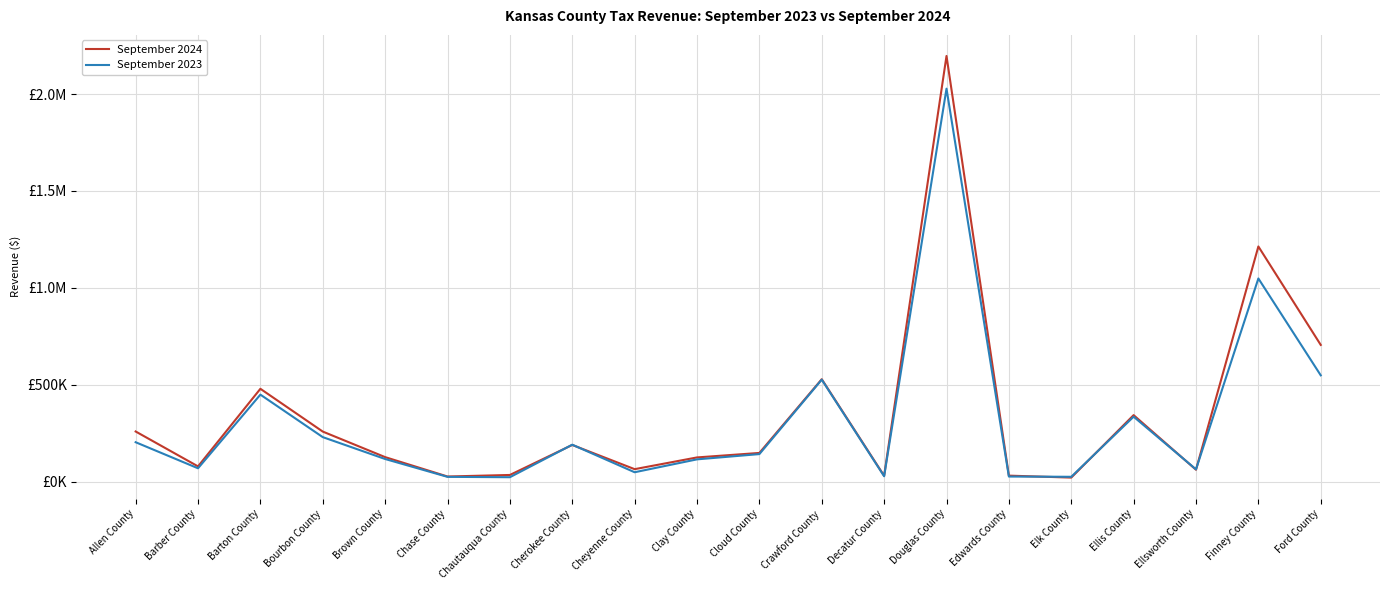

What are all the series names shown in the legend?

September 2024, September 2023